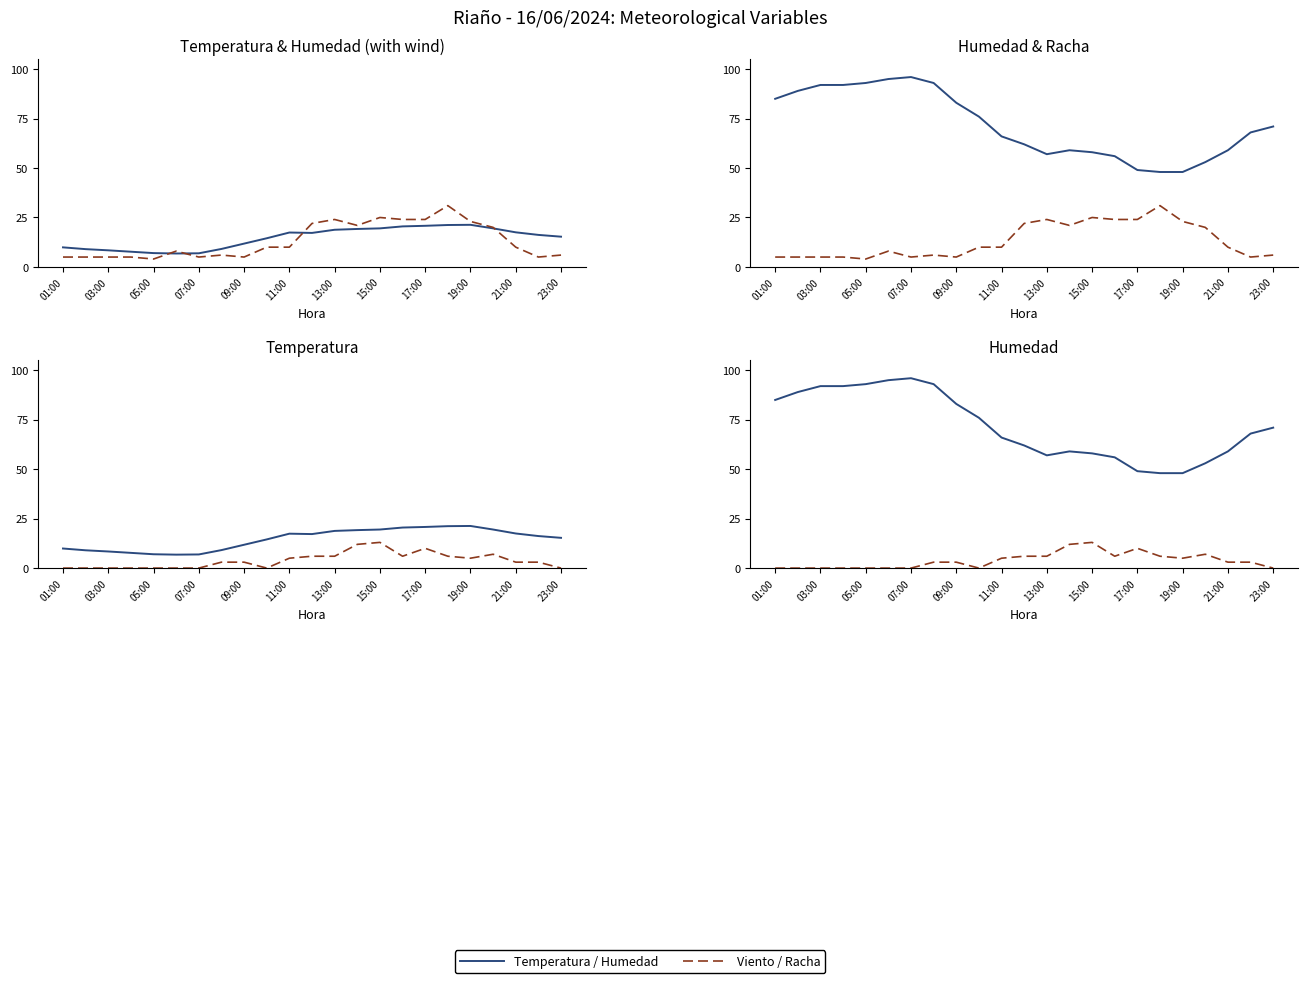

The value of Viento / Racha at 03:00 is 5. True or false?

False